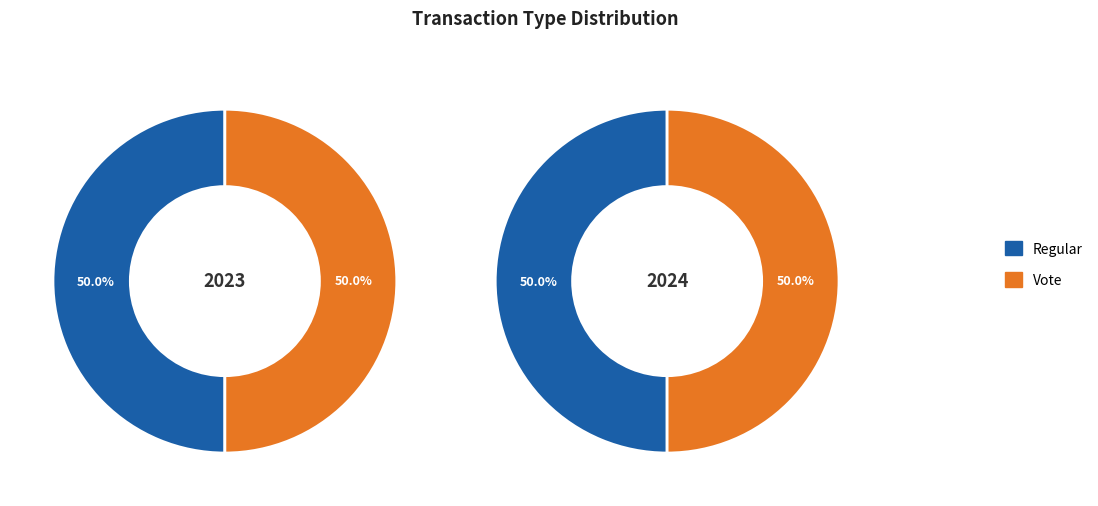

What is the smallest slice in the pie chart?

Vote